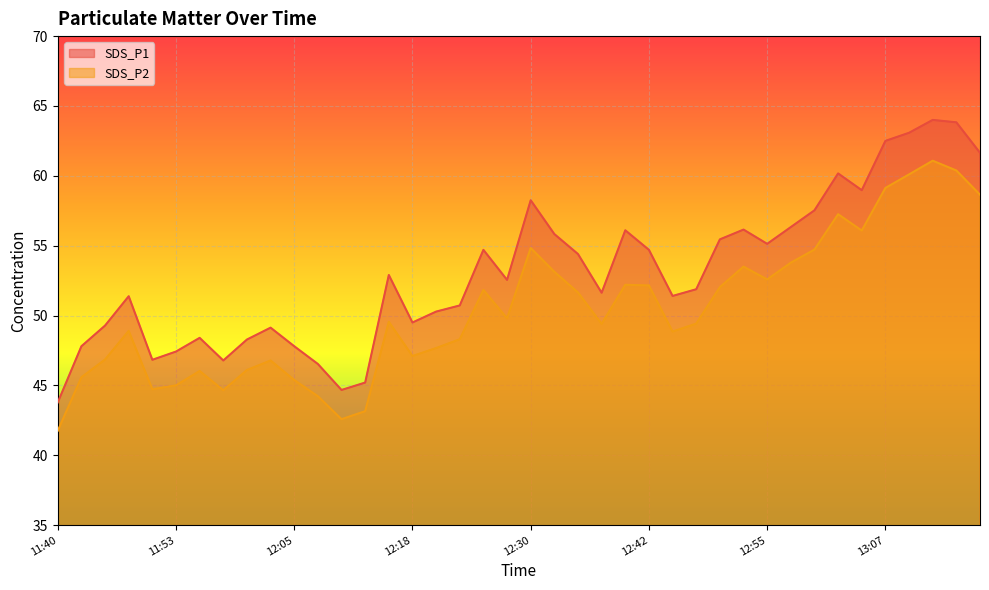

Is the value of SDS_P1 at 12:28 greater than the value of SDS_P2 at 13:14?

No